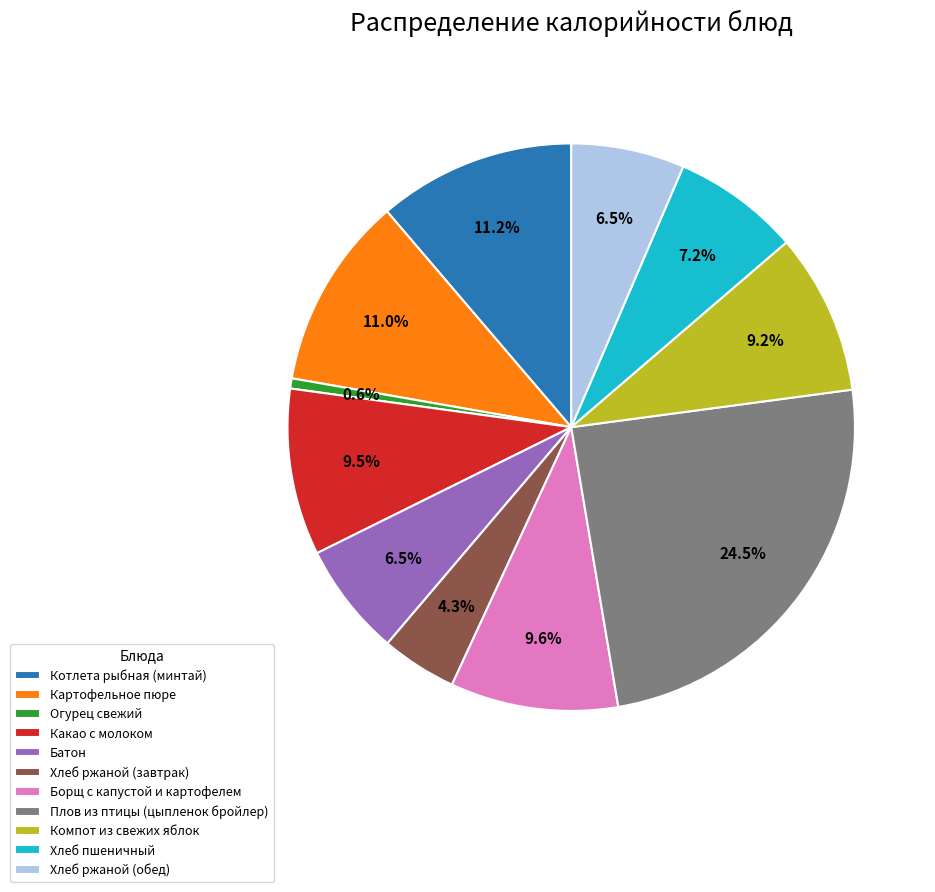

How many slices are in this pie chart?

11